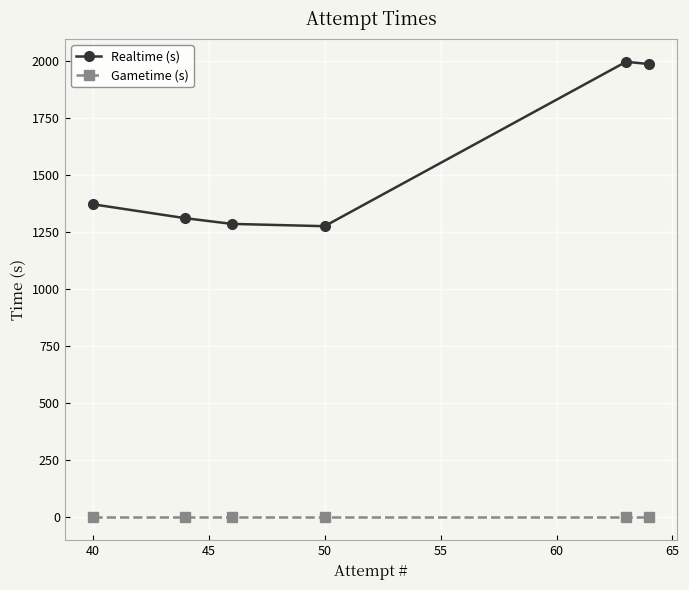

List the series in order of their peak value, highest first.

Realtime (s), Gametime (s)